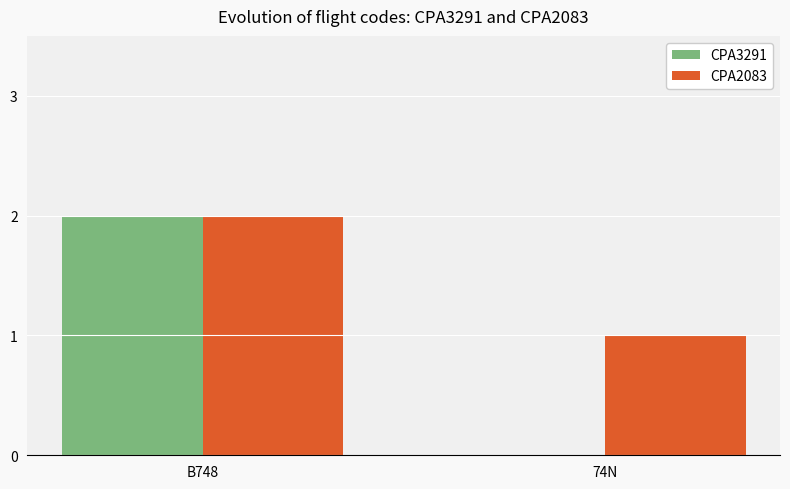

What is the difference between the CPA2083 values at B748 and 74N?

1